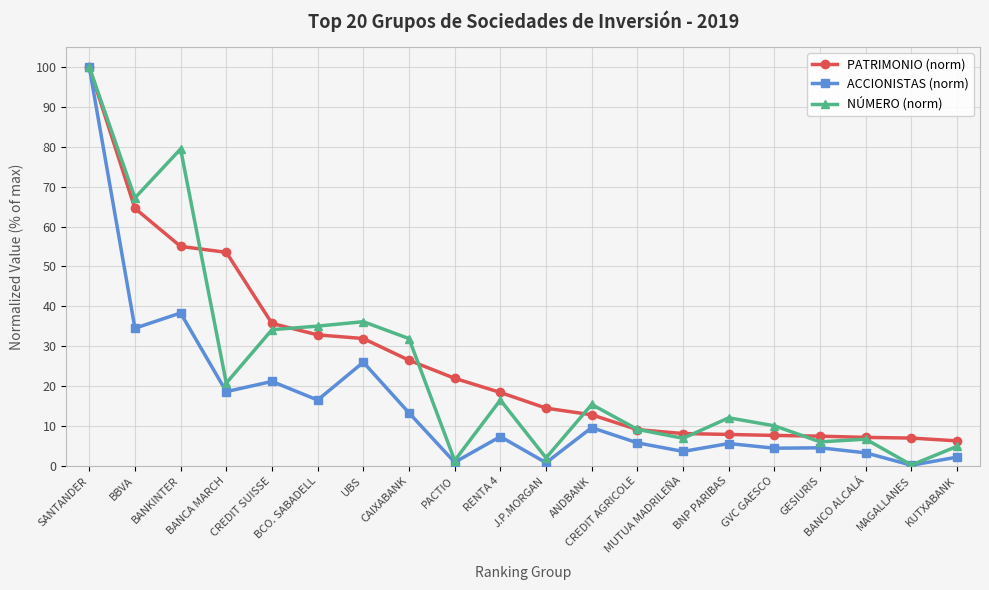

What are all the series names shown in the legend?

PATRIMONIO (norm), ACCIONISTAS (norm), NÚMERO (norm)